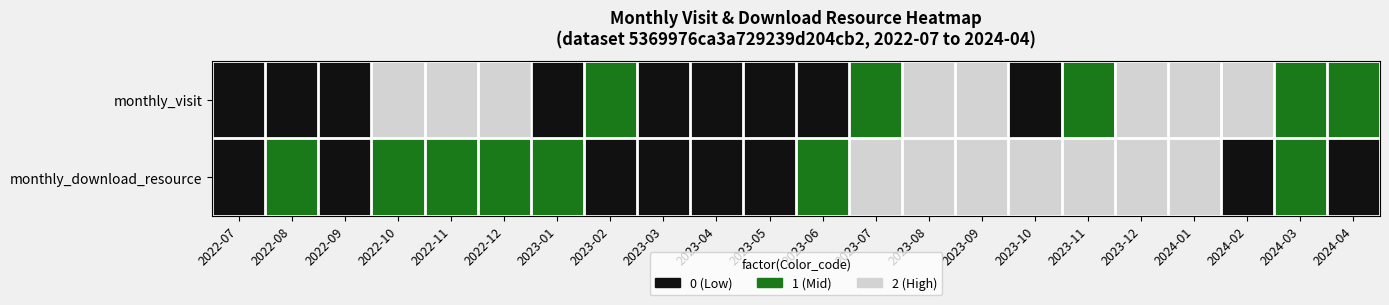

Reading left to right, list all the values displayed in this chart.

monthly_visit: 2022-07=0	2022-08=0	2022-09=0	2022-10=2	2022-11=2	2022-12=2	2023-01=0	2023-02=1	2023-03=0	2023-04=0	2023-05=0	2023-06=0	2023-07=1	2023-08=2	2023-09=2	2023-10=0	2023-11=1	2023-12=2	2024-01=2	2024-02=2	2024-03=1	2024-04=1
monthly_download_resource: 2022-07=0	2022-08=1	2022-09=0	2022-10=1	2022-11=1	2022-12=1	2023-01=1	2023-02=0	2023-03=0	2023-04=0	2023-05=0	2023-06=1	2023-07=2	2023-08=2	2023-09=2	2023-10=2	2023-11=2	2023-12=2	2024-01=2	2024-02=0	2024-03=1	2024-04=0